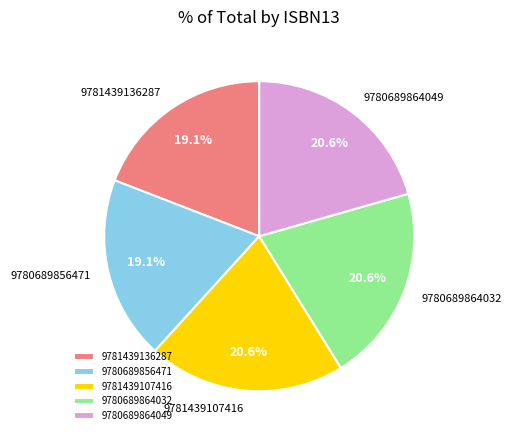

Does 9780689864032 represent more than half of the total?

No